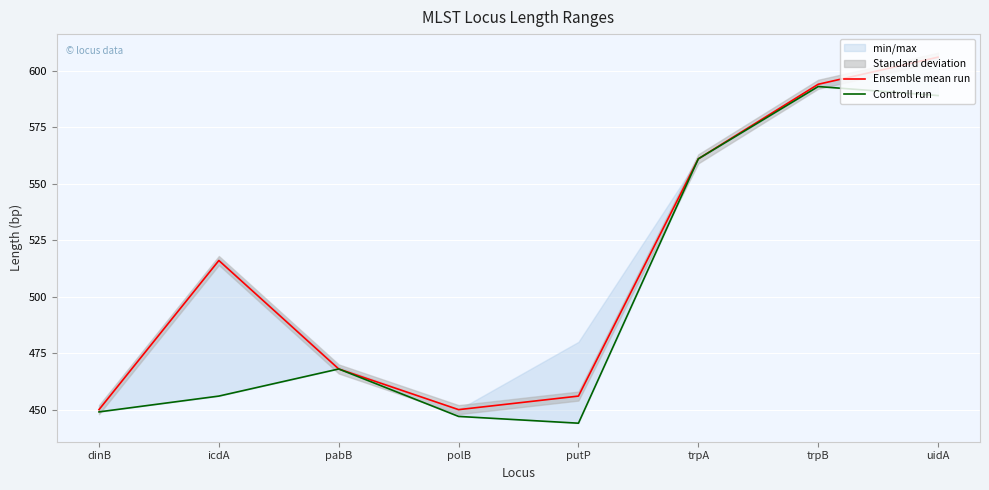

Where is Ensemble mean run nearest to the value 528?

icdA